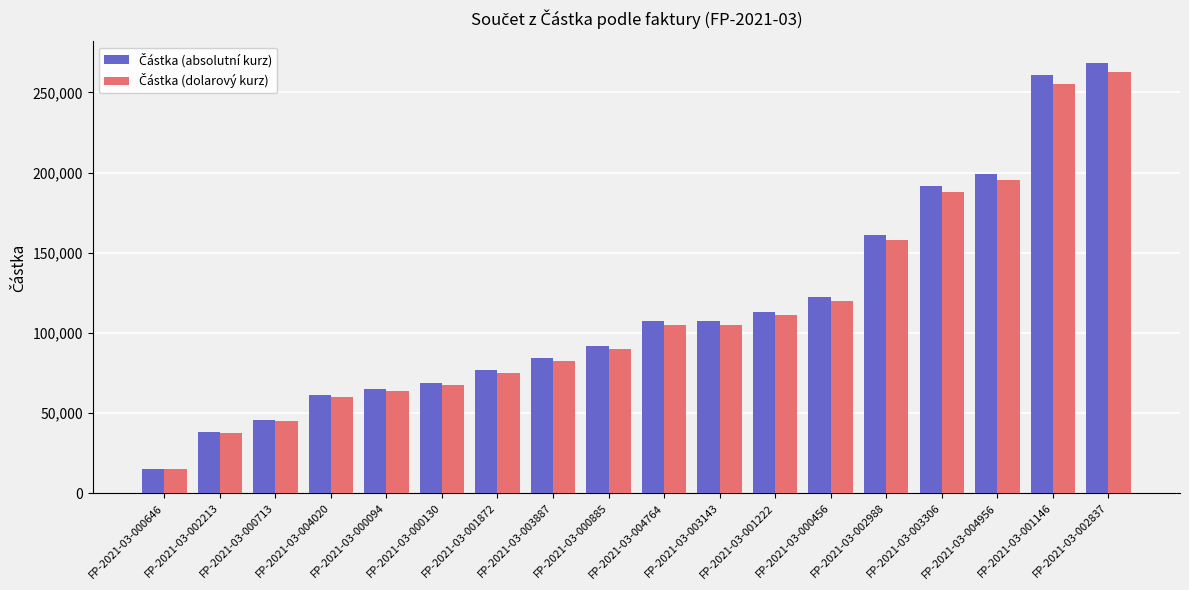

What is the total value across all series at FP-2021-03-000094?

129234.0